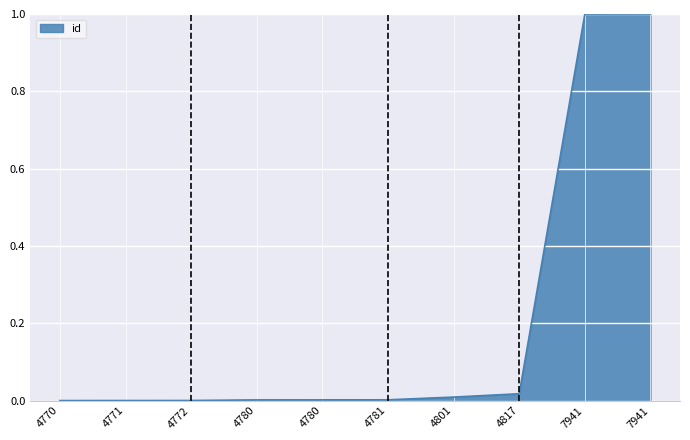

At which category does the chart reach its peak across all series?

7941